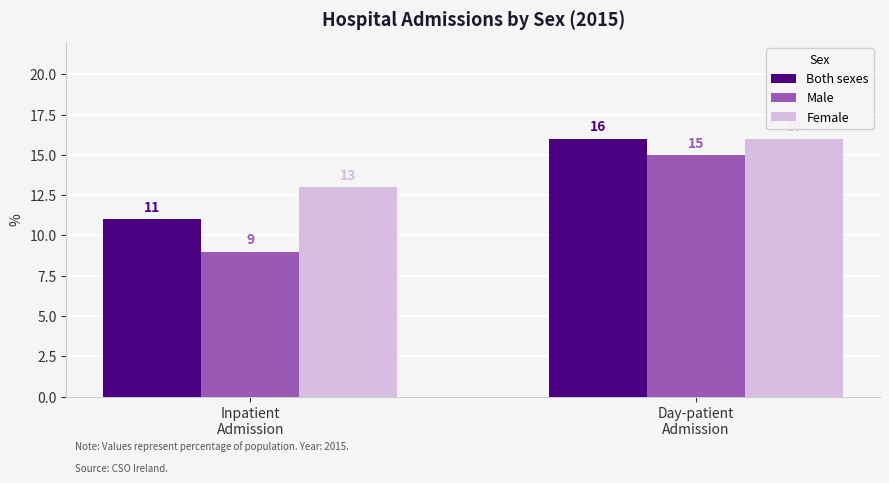

What is the total value across all series at Inpatient
Admission?

33